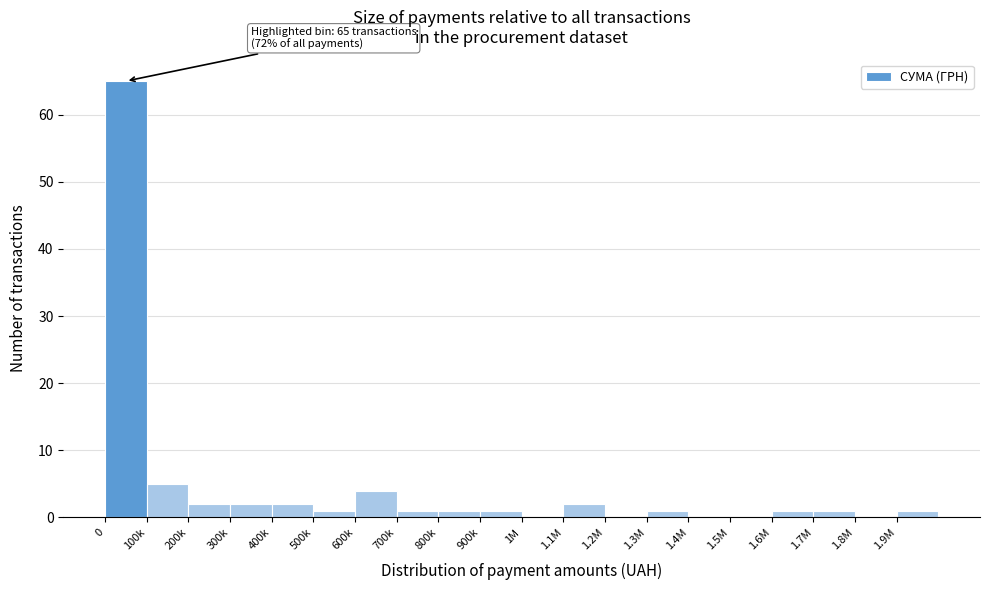

Reading left to right, transcribe all the data shown in this chart.

0=65	100k=5	200k=2	300k=2	400k=2	500k=1	600k=4	700k=1	800k=1	900k=1	1M=0	1.1M=2	1.2M=0	1.3M=1	1.4M=0	1.5M=0	1.6M=1	1.7M=1	1.8M=0	1.9M=1